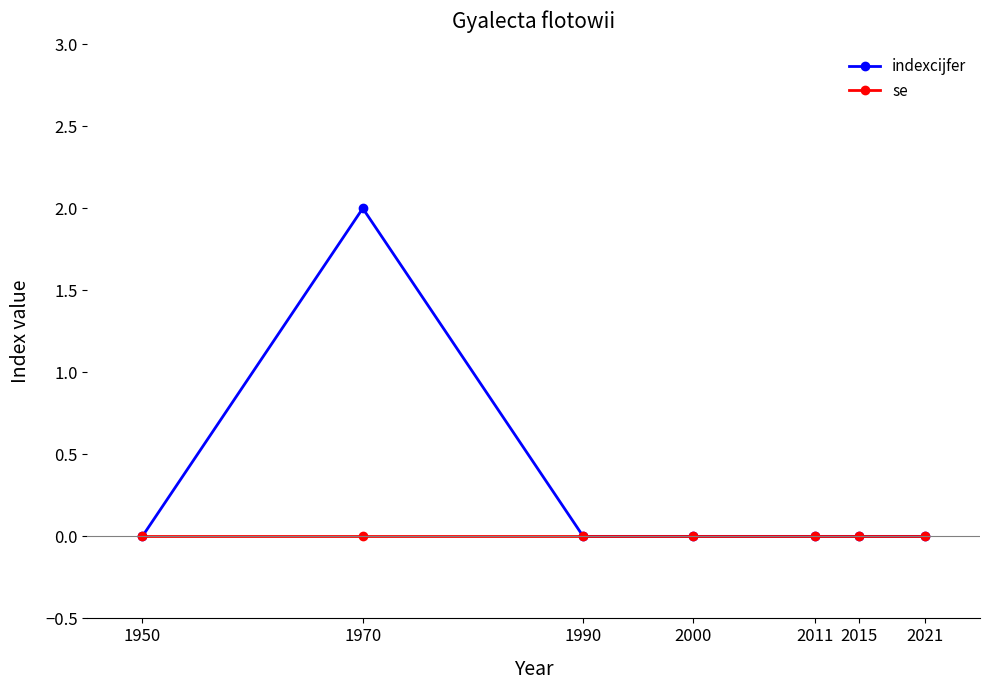

List the series in order of their peak value, highest first.

indexcijfer, se